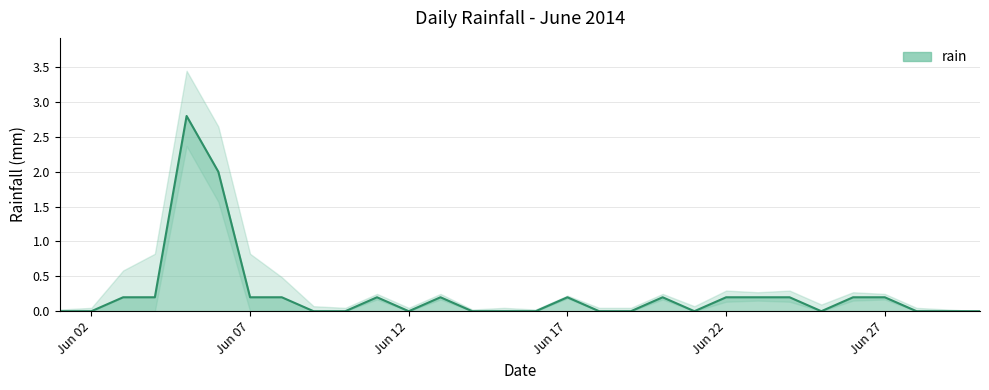

Reading right to left, transcribe all the data shown in this chart.

0.0	0.0	0.0	0.2	0.2	0.0	0.2	0.2	0.2	0.0	0.2	0.0	0.0	0.2	0.0	0.0	0.0	0.2	0.0	0.2	0.0	0.0	0.2	0.2	2.0	2.8	0.2	0.2	0.0	0.0